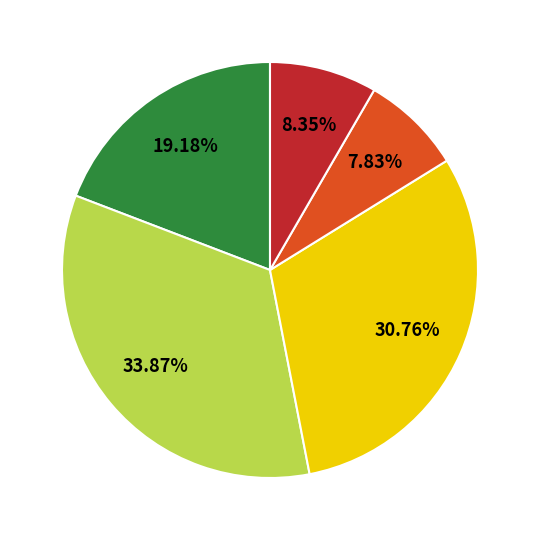

Is there a majority slice in this chart?

No